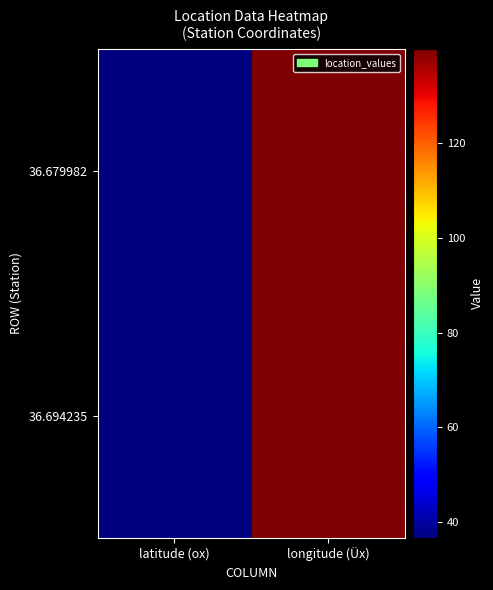

Which series has the largest range (max minus min)?

36.679982